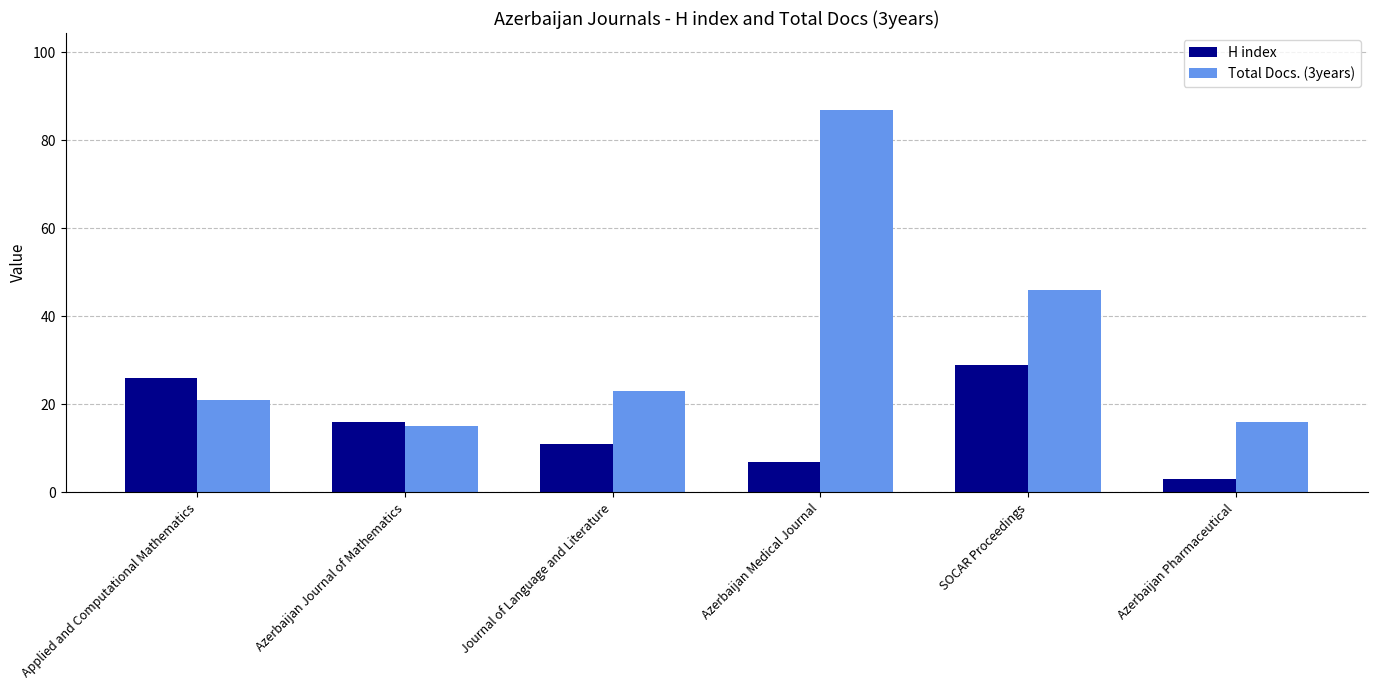

Which label corresponds to the smallest value in the chart?

Azerbaijan Pharmaceutical